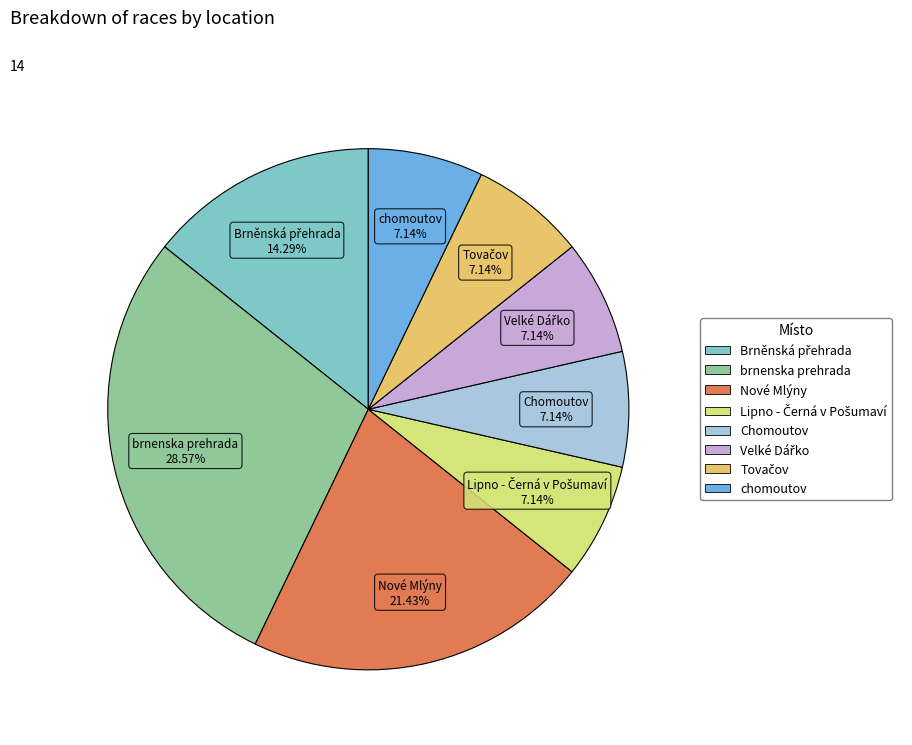

Is there any slice that represents more than half of the pie?

No